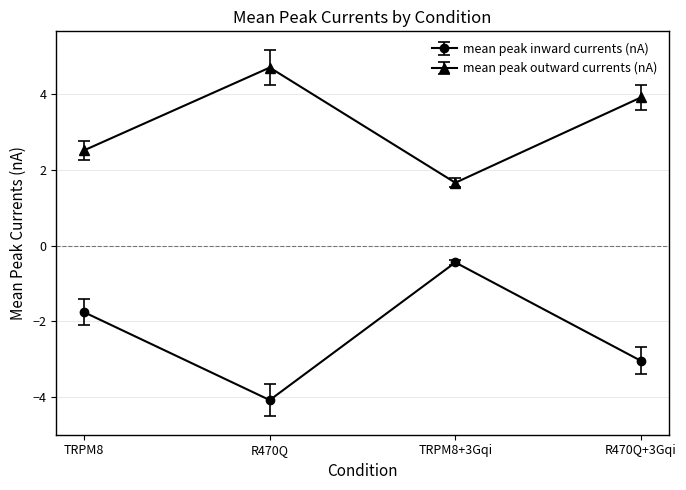

Where is mean peak outward currents (nA) nearest to the value 3?

TRPM8